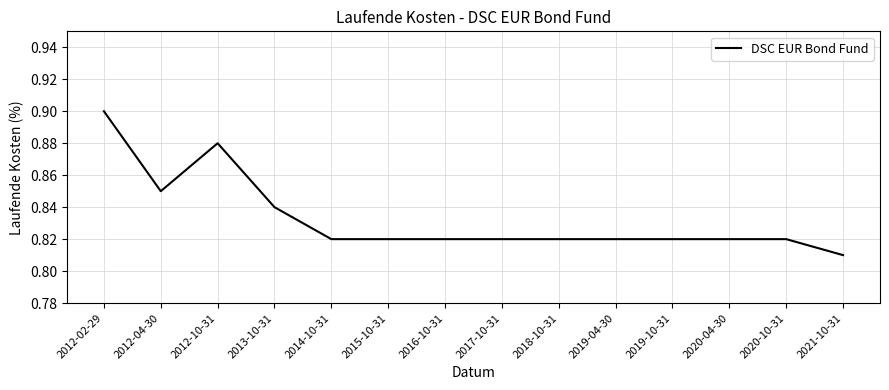

Is it true that the value at 2012-02-29 is 0.9?

True